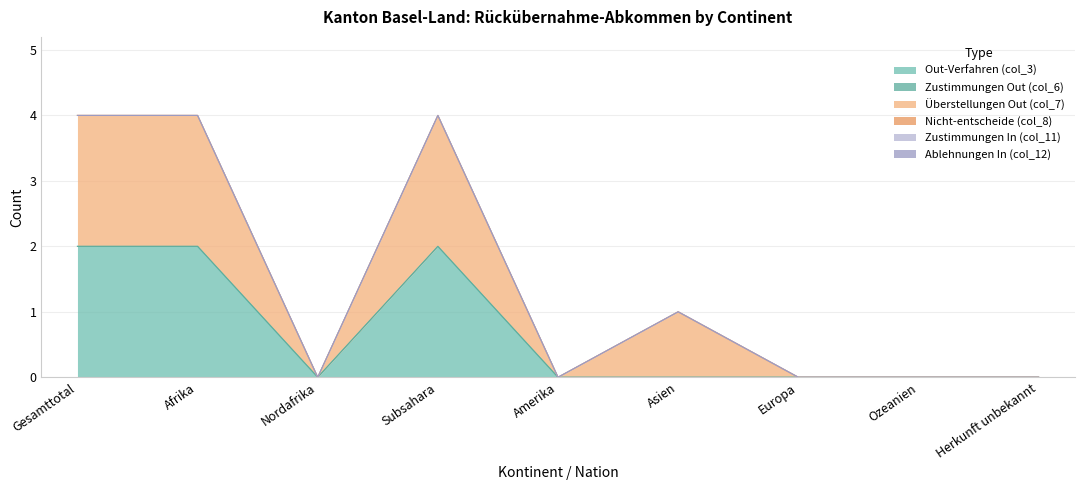

Reading left to right, list all the values displayed in this chart.

Out-Verfahren (col_3): 2	2	0	2	0	0	0	0	0
Zustimmungen Out (col_6): 0	0	0	0	0	0	0	0	0
Überstellungen Out (col_7): 2	2	0	2	0	1	0	0	0
Nicht-entscheide (col_8): 0	0	0	0	0	0	0	0	0
Zustimmungen In (col_11): 0	0	0	0	0	0	0	0	0
Ablehnungen In (col_12): 0	0	0	0	0	0	0	0	0